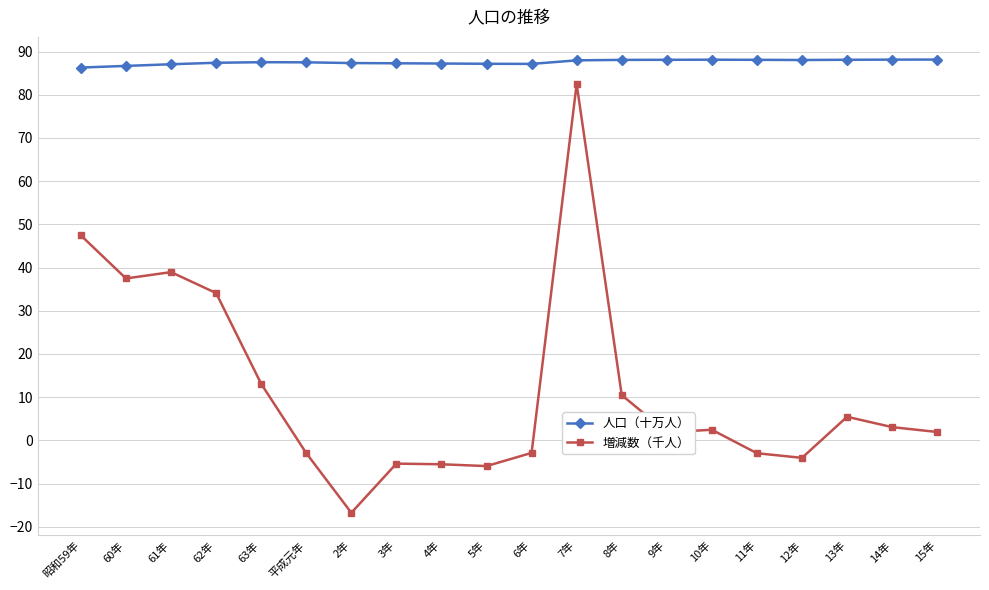

True or false: 人口（十万人） and 増減数（千人） intersect in this chart.

False